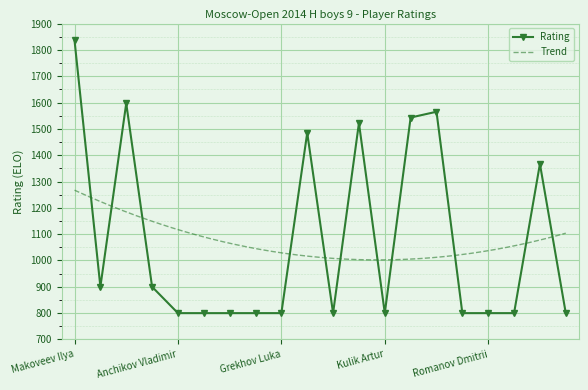

What is the value of the 19th point from the left?

1367